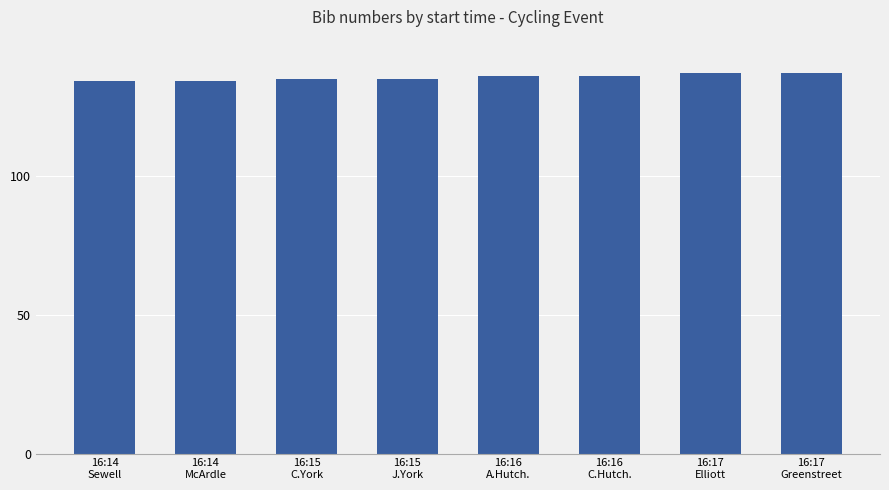

What position from the left is 16:15
C.York?

3